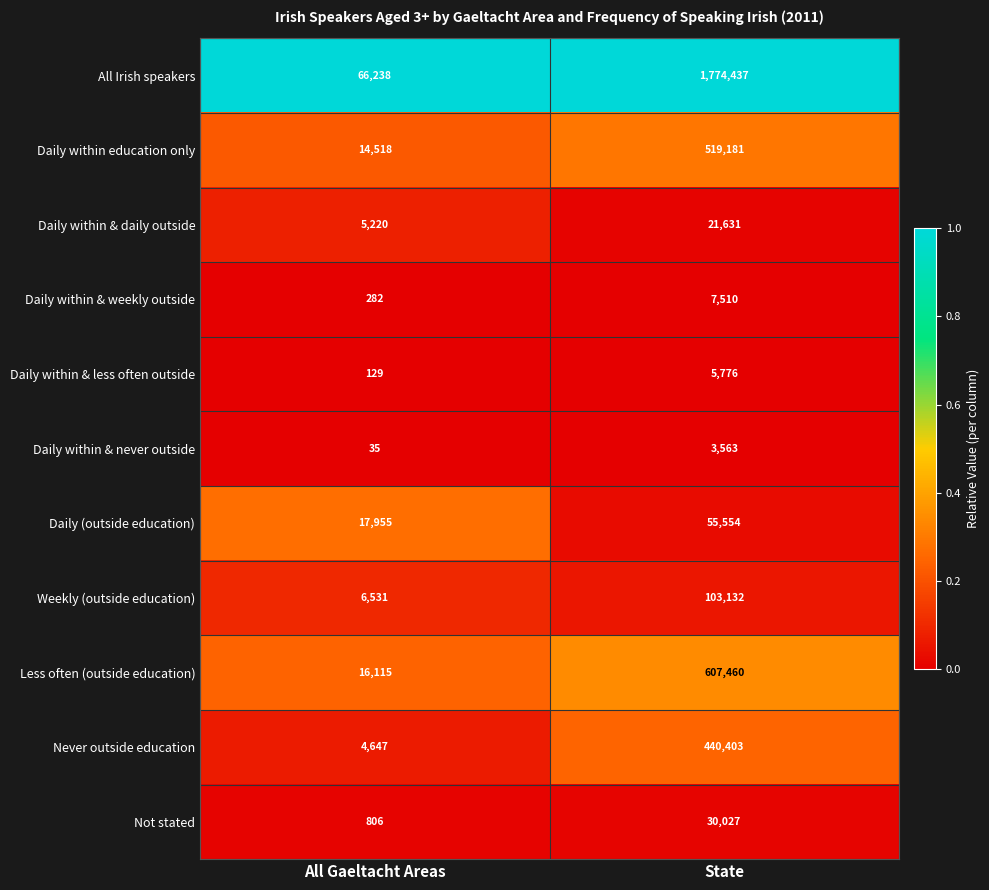

Which series has the largest total across all categories?

All Irish speakers